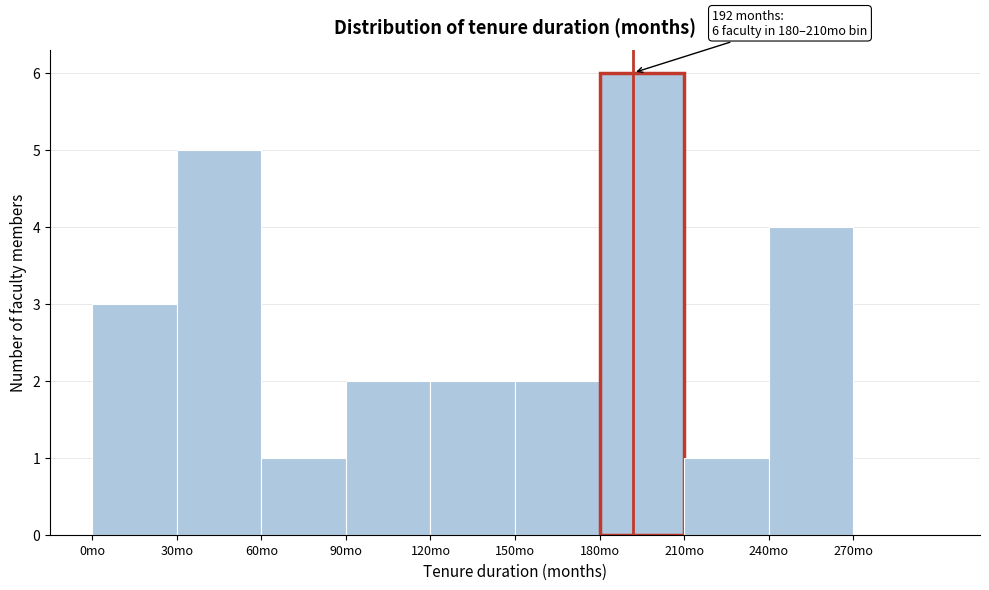

Which range on the x-axis has the tallest bar?

180 to 210